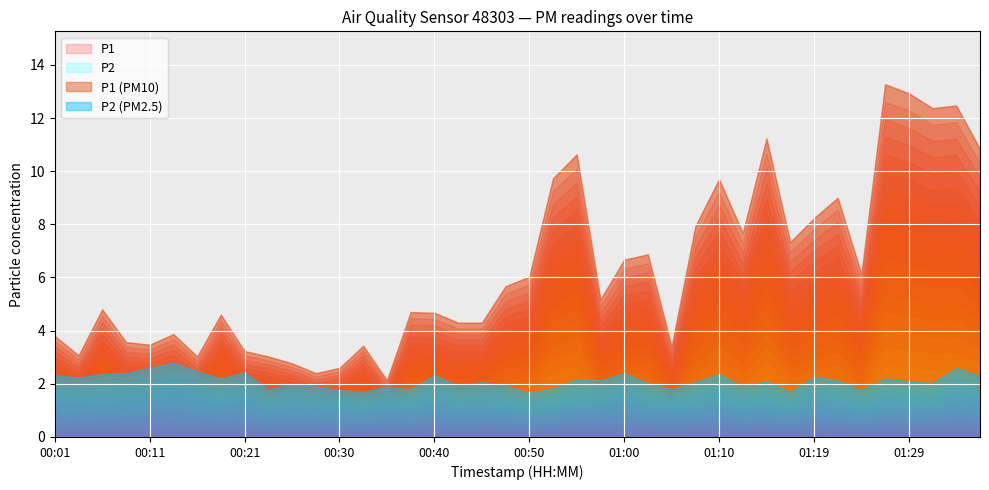

True or false: P1 and P2 intersect in this chart.

False